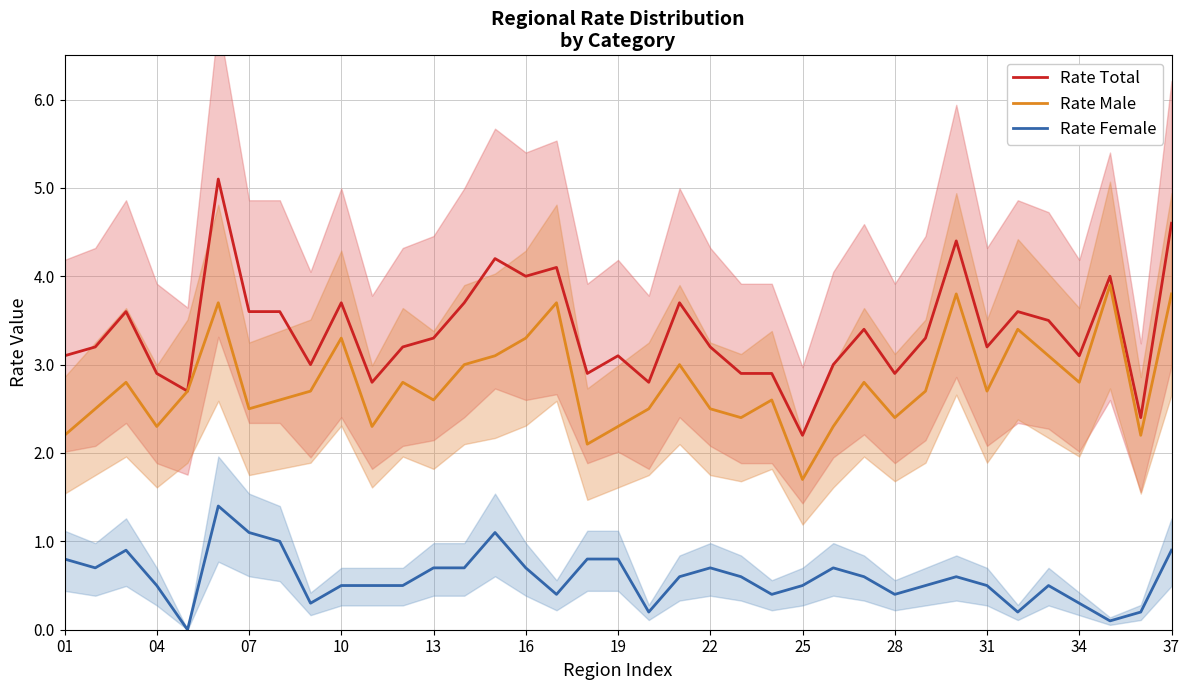

What are all the series names shown in the legend?

Rate Total, Rate Male, Rate Female